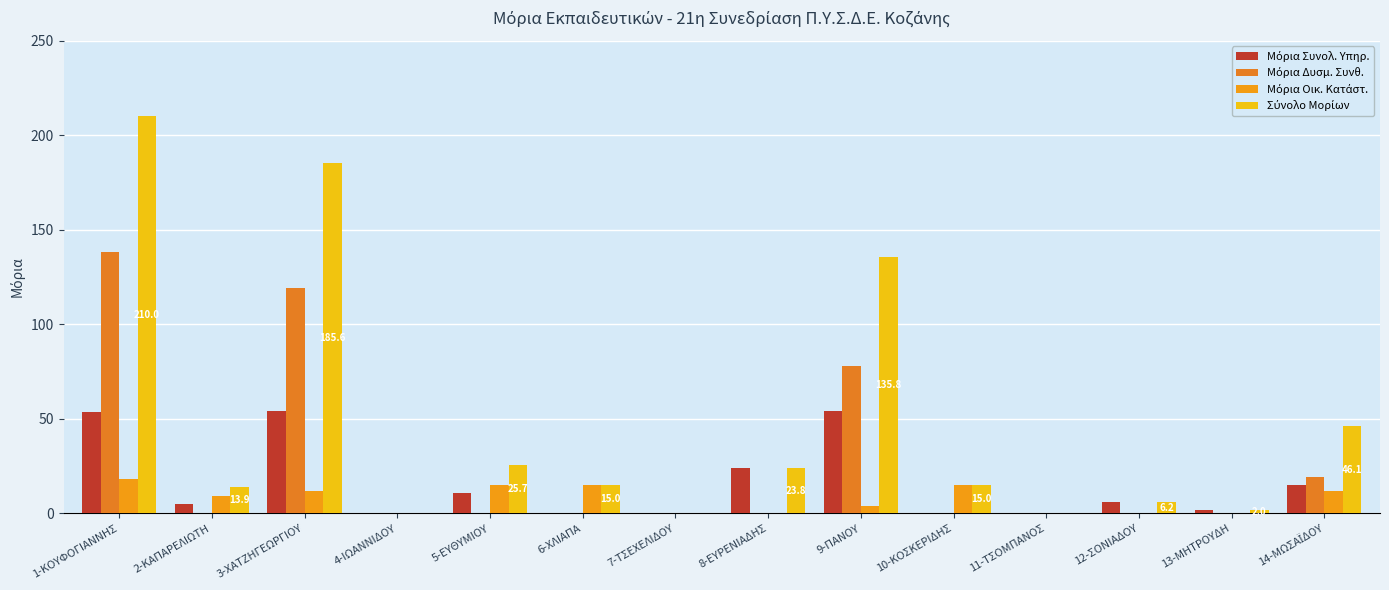

Rank the series by their maximum value, from highest to lowest.

Σύνολο Μορίων, Μόρια Δυσμ. Συνθ., Μόρια Συνολ. Υπηρ., Μόρια Οικ. Κατάστ.